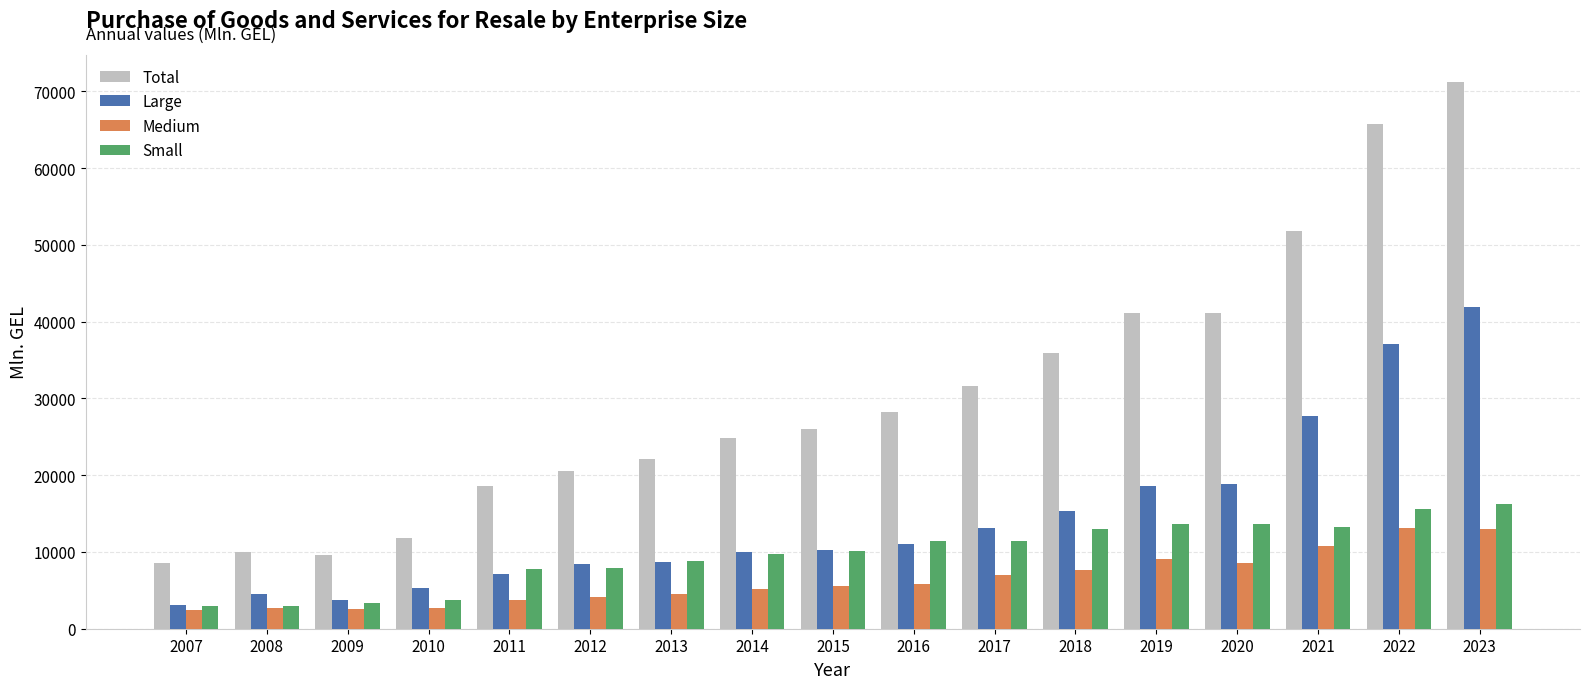

How many data points in Total are less than 25956?

8